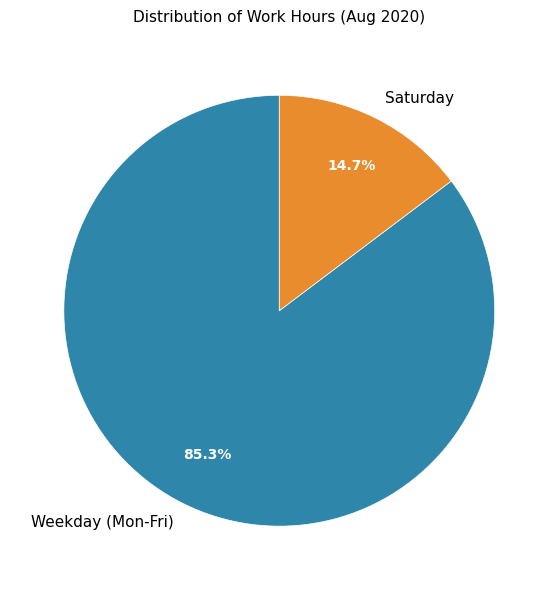

Is there any slice that represents more than half of the pie?

Yes